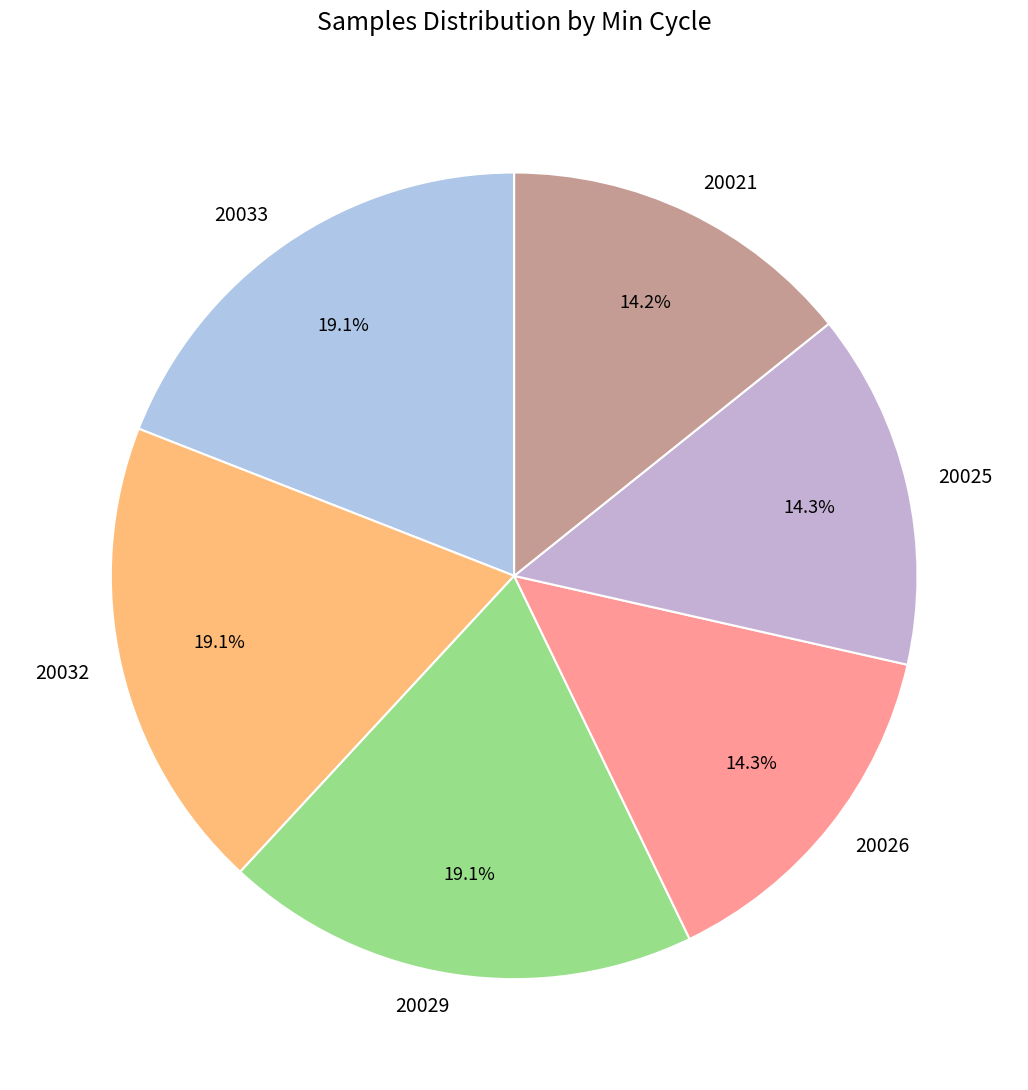

What percentage is NOT represented by 20033?

80.9%